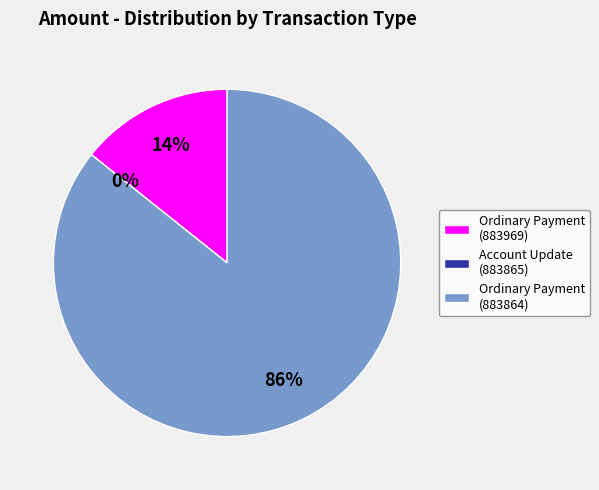

The Ordinary Payment (883969) slice represents 2% of the pie. True or false?

False